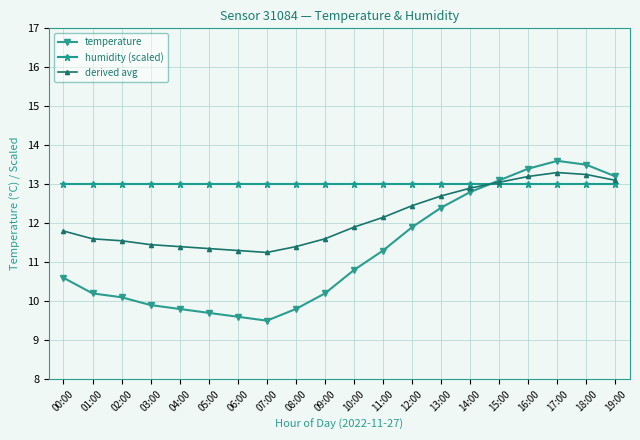

What is the lowest value of the temperature series?

9.5